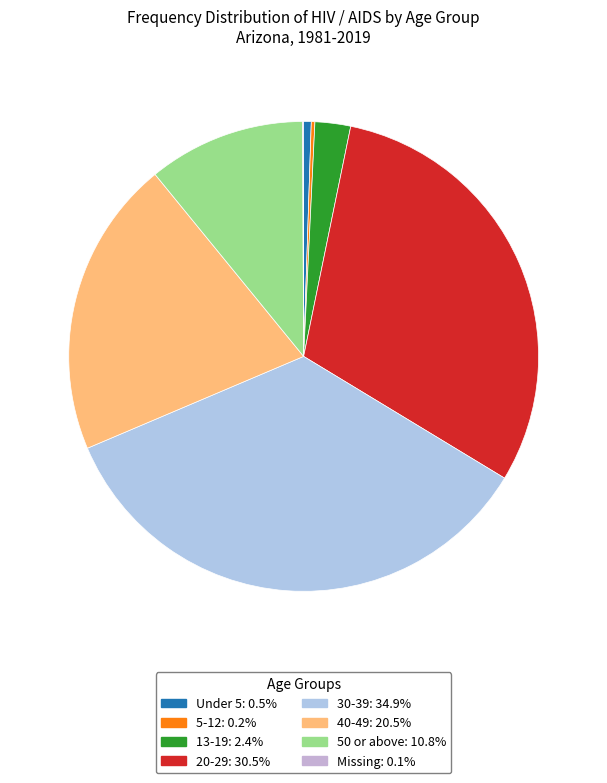

Does any single category account for the majority?

No